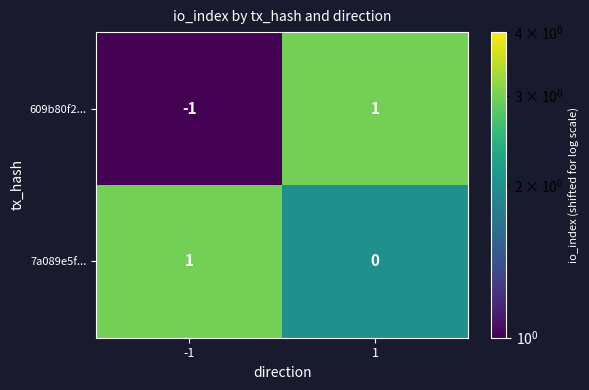

Reading left to right, list all the values displayed in this chart.

609b80f2...: -1=-1	1=1
7a089e5f...: -1=1	1=0